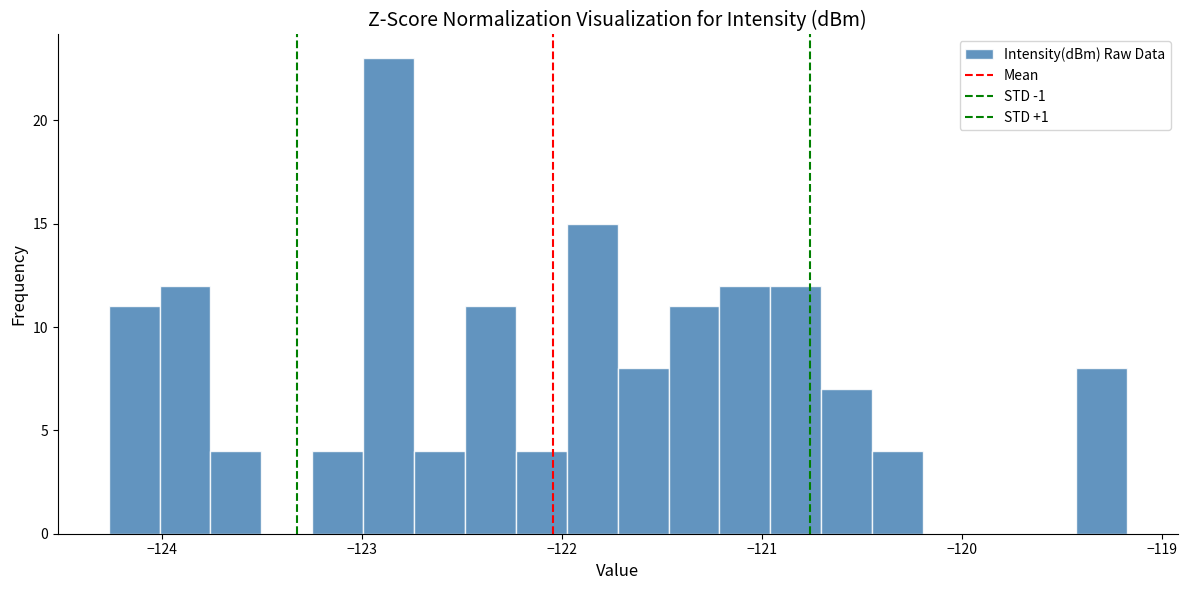

Around what value on the x-axis is the tallest bar? Give the approximate position of its centre, as read against the axis.

-122.9